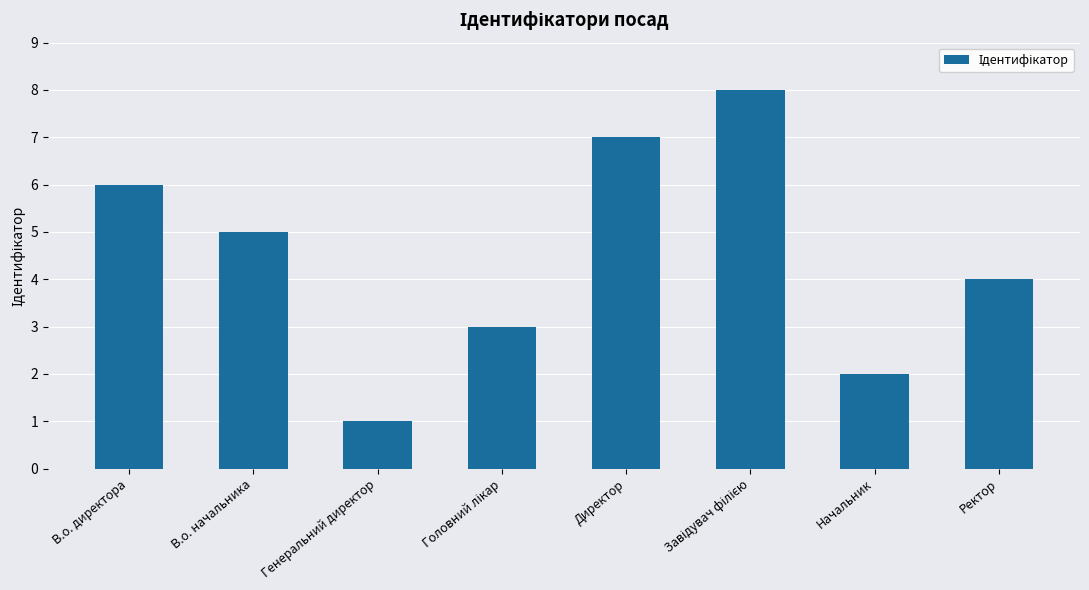

What is the maximum value shown in the chart?

8